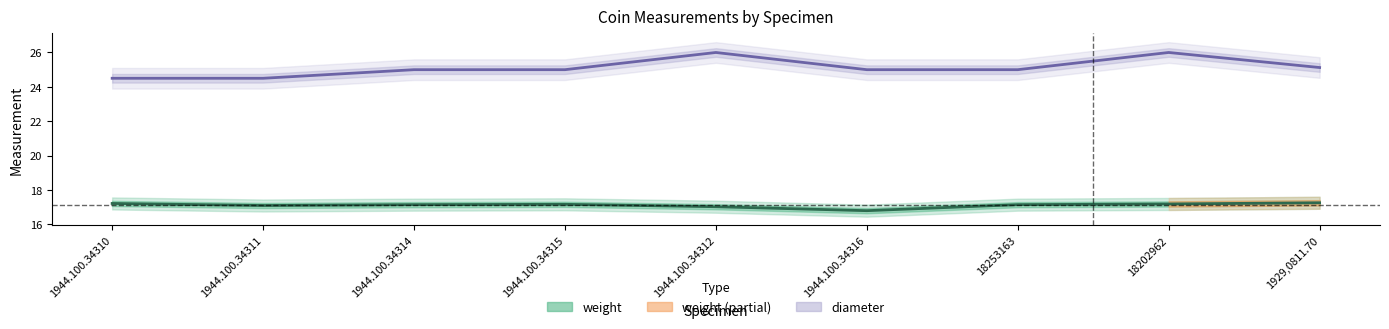

Reading left to right, what are all the values shown in this chart?

1944.100.34310=17.2	1944.100.34311=17.1	1944.100.34314=17.1	1944.100.34315=17.2	1944.100.34312=17.0	1944.100.34316=16.8	18253163=17.1	18202962=17.2	1929,0811.70=17.3